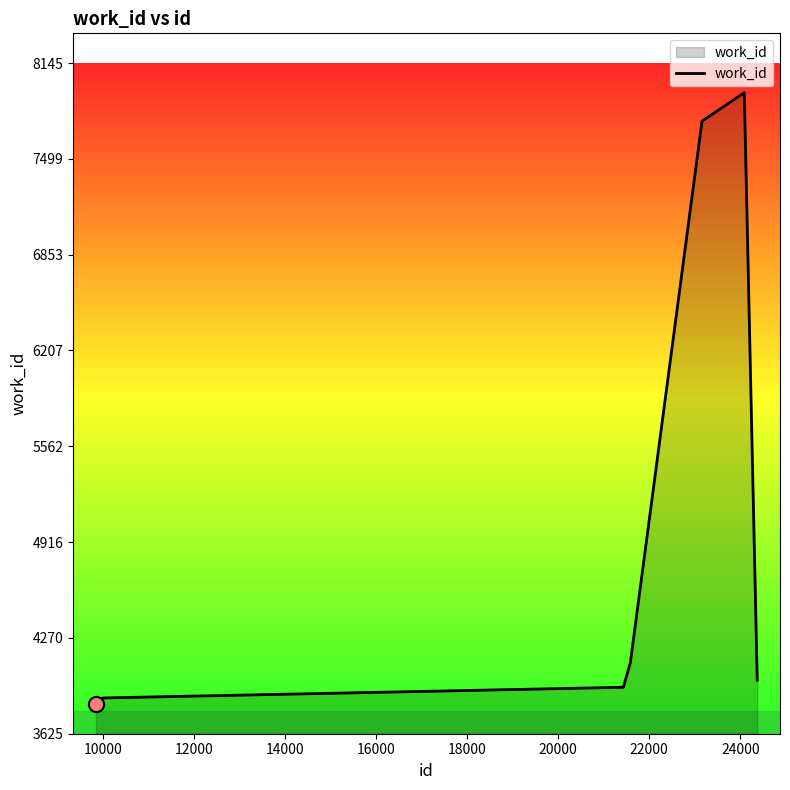

What is the smallest value displayed?

3825